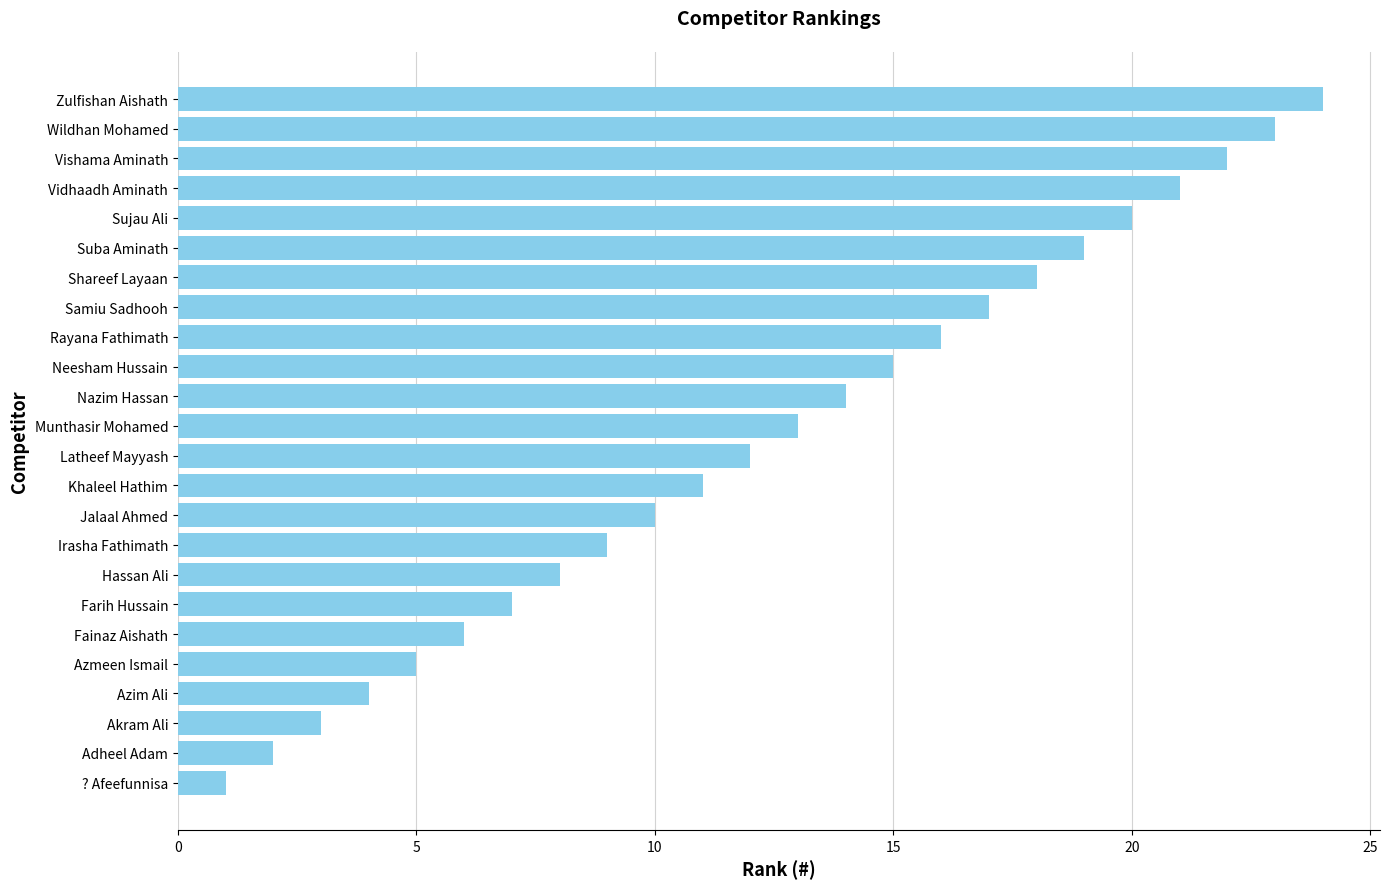

What is the maximum value shown in the chart?

24